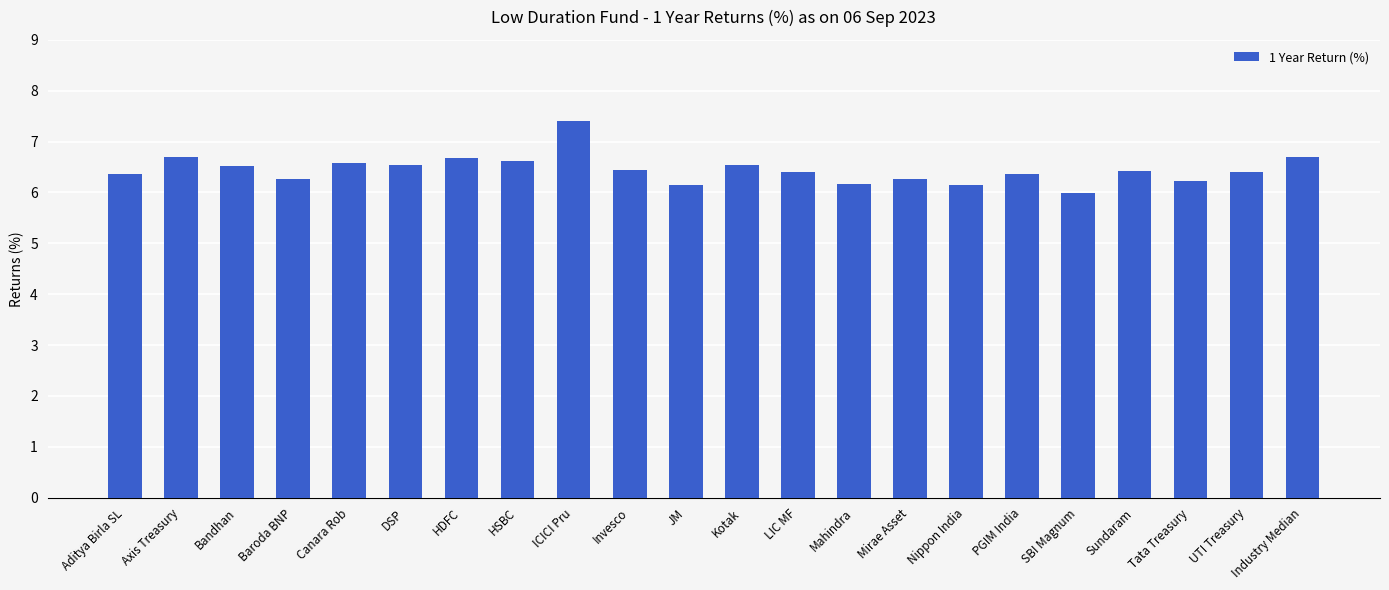

What is the maximum value shown in the chart?

7.4